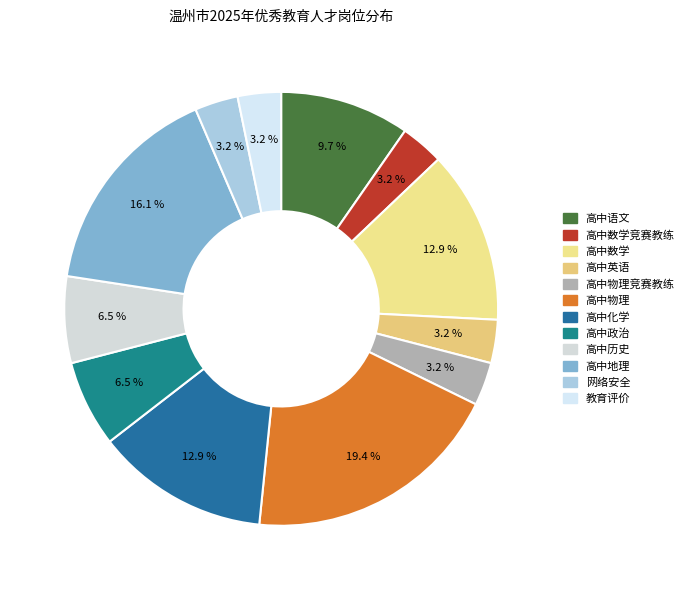

The 高中物理 slice represents 31% of the pie. True or false?

False